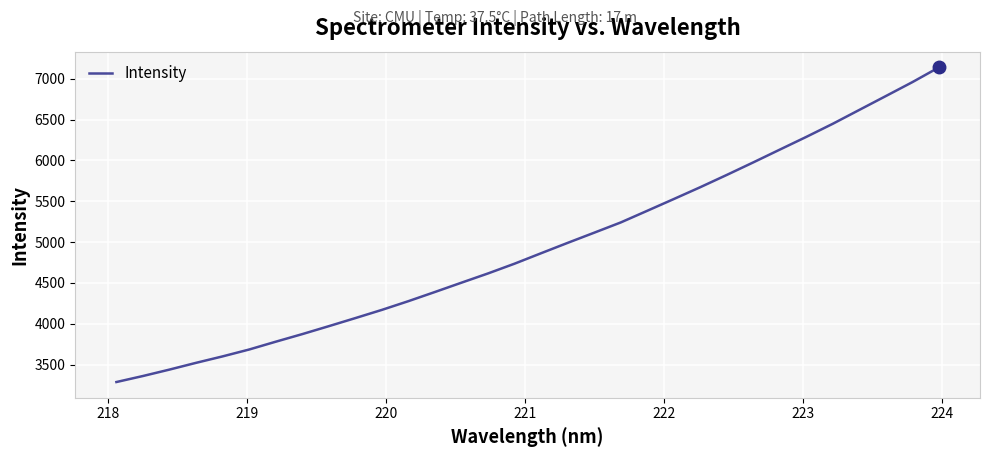

What is the minimum value shown in the chart?

3286.9